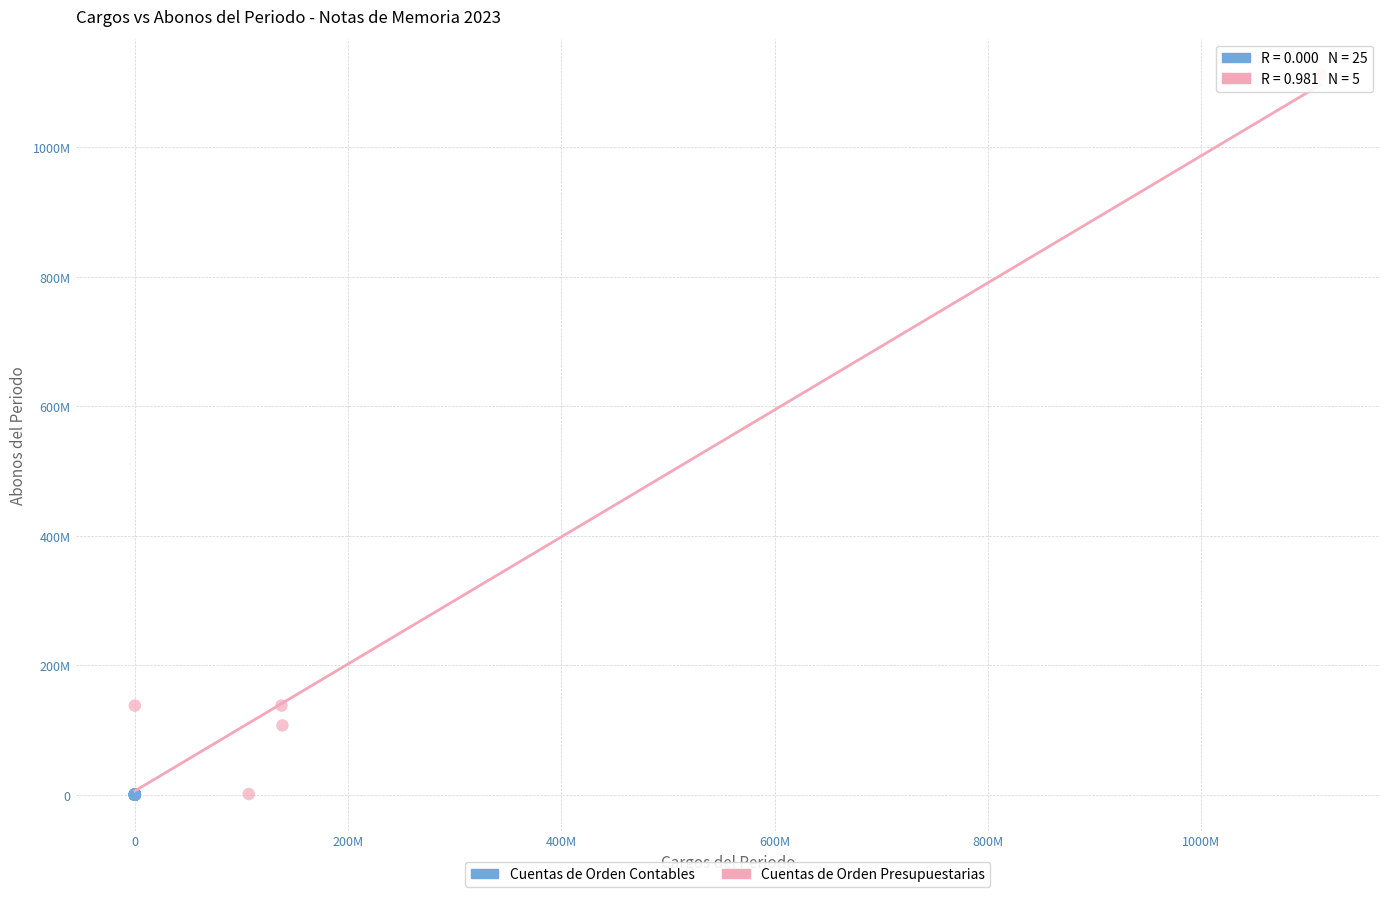

Which series contains the highest Y value?

Cuentas de Orden Presupuestarias